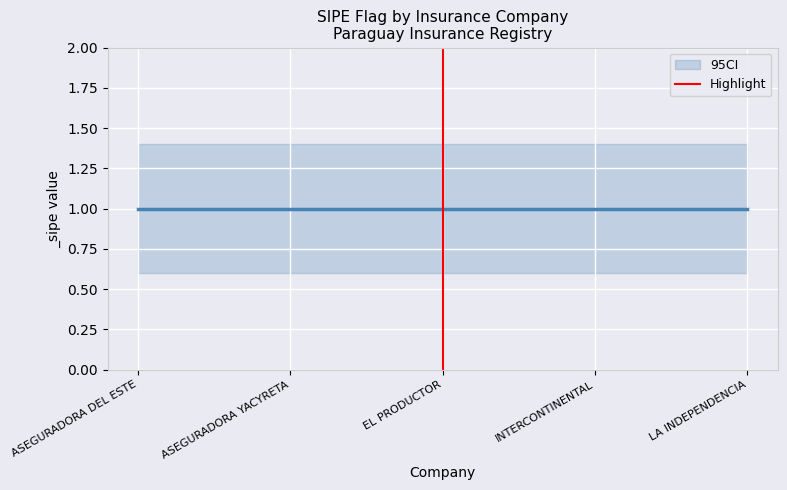

At which label is the value closest to 0?

EL PRODUCTOR